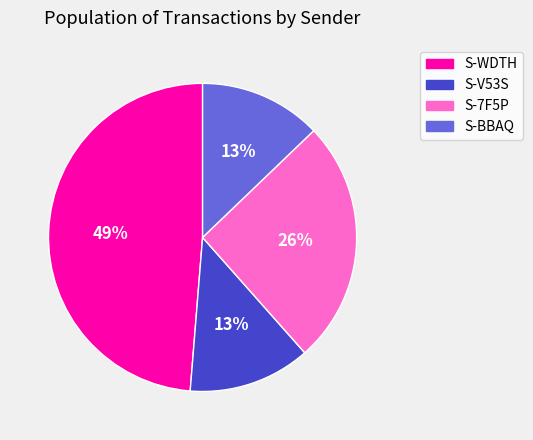

Does any single category account for the majority?

No